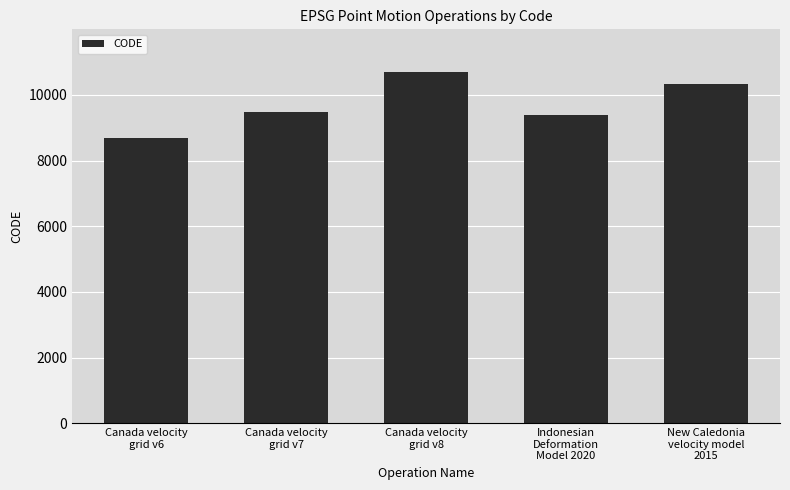

At which category does the chart reach its peak across all series?

Canada velocity
grid v8